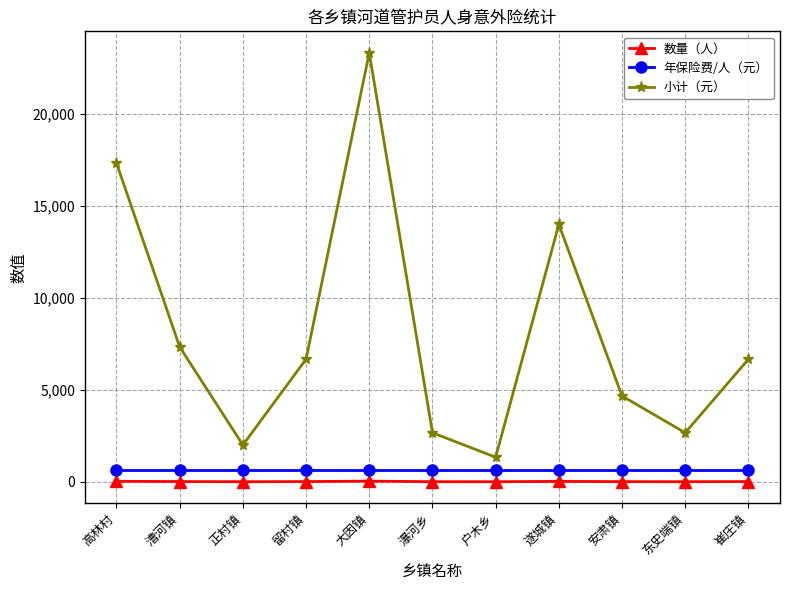

The value of 小计（元） at 东史端镇 is 2668. True or false?

True